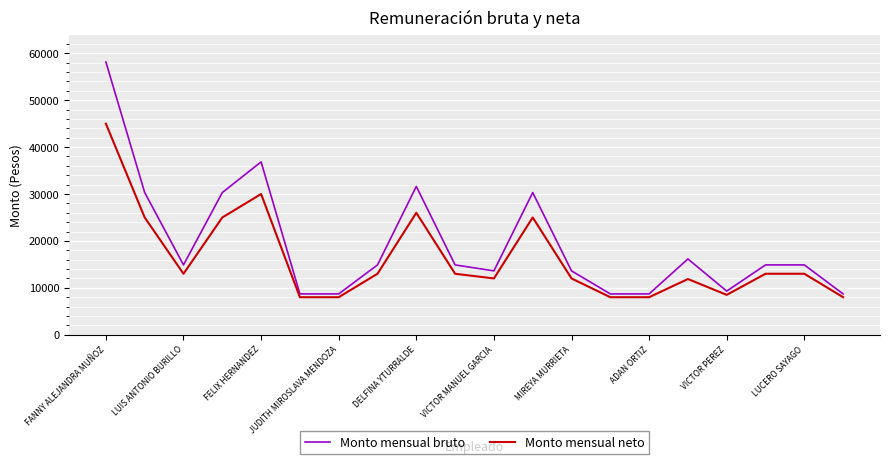

True or false: Monto mensual neto and Monto mensual bruto intersect in this chart.

False